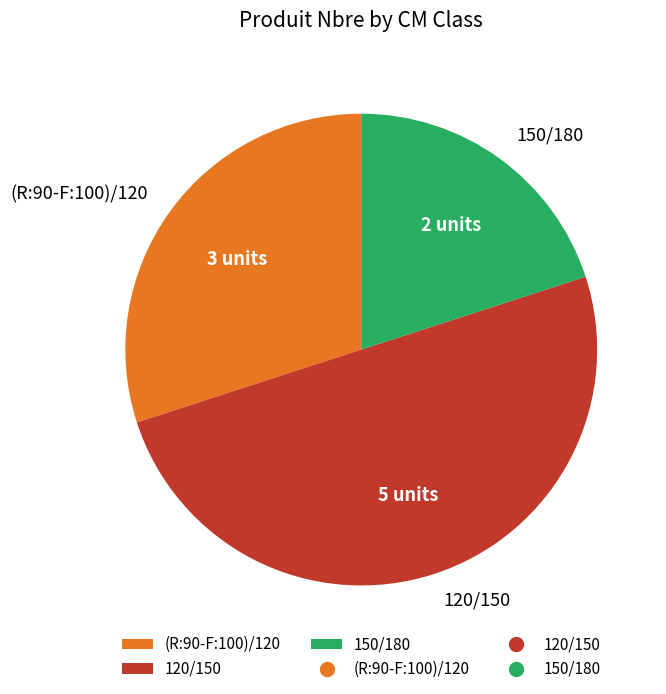

Which slice is the largest?

120/150